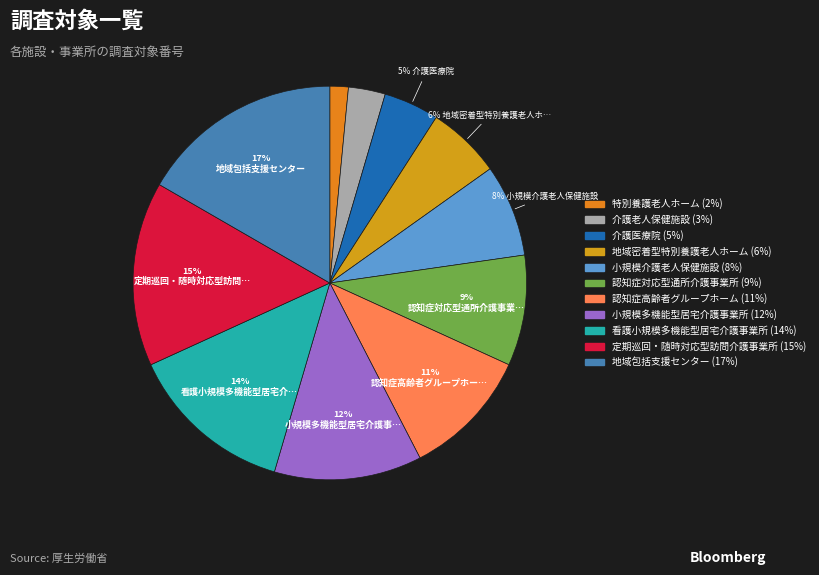

What is the largest slice in the pie chart?

地域包括支援センター